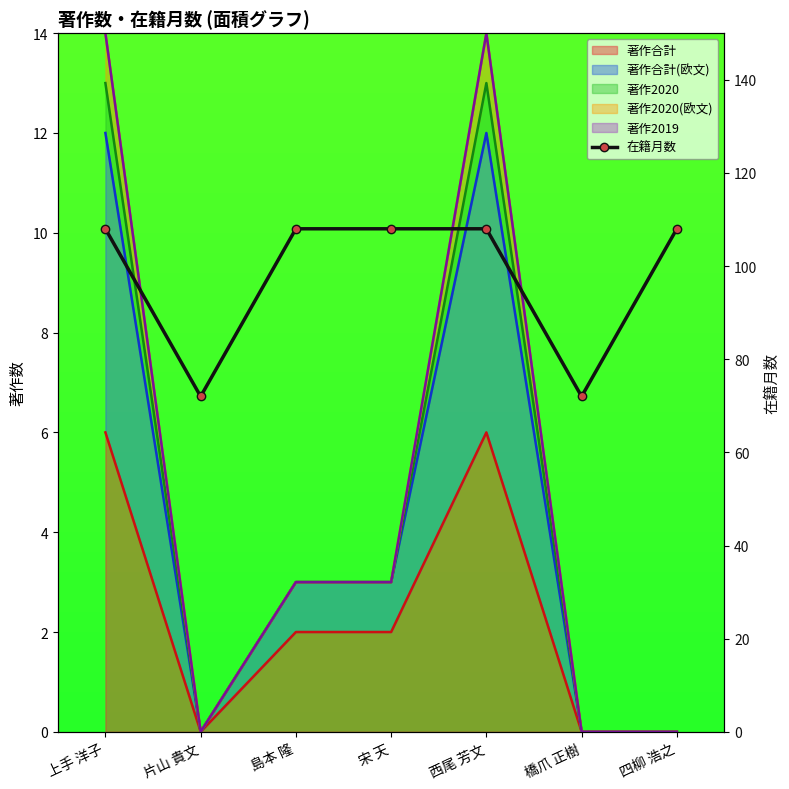

The chart shows a value of 160 at 四柳 浩之. True or false?

False